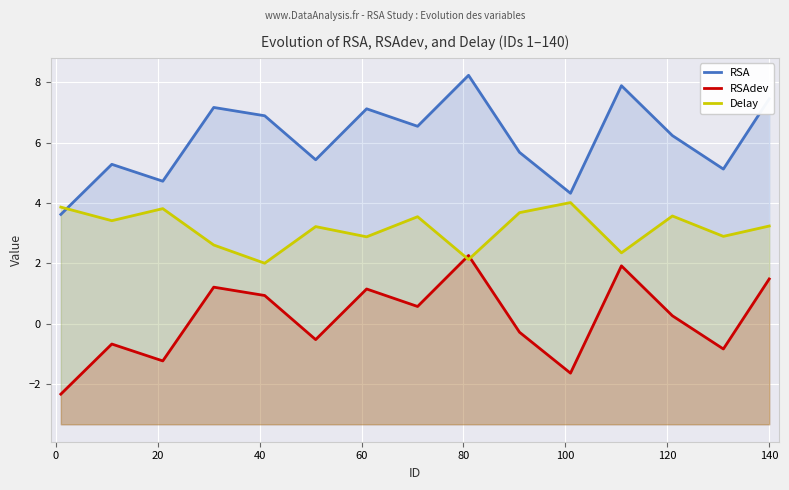

Which series has the widest spread of values?

RSA